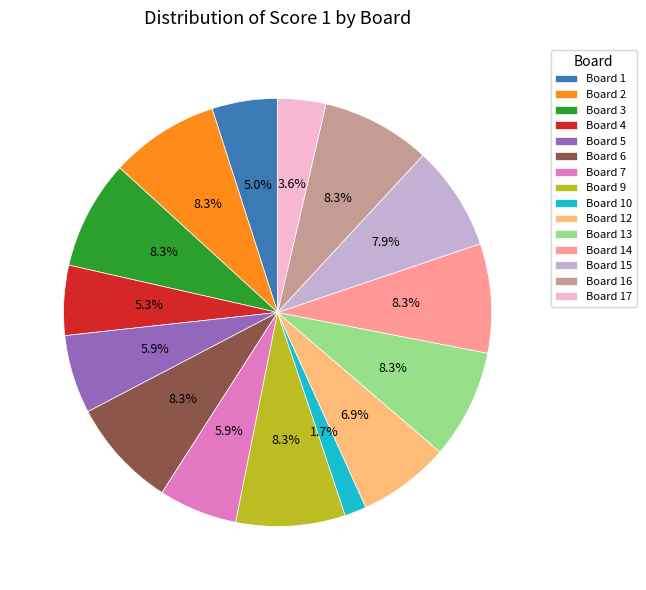

What is the smallest slice in the pie chart?

Board 10